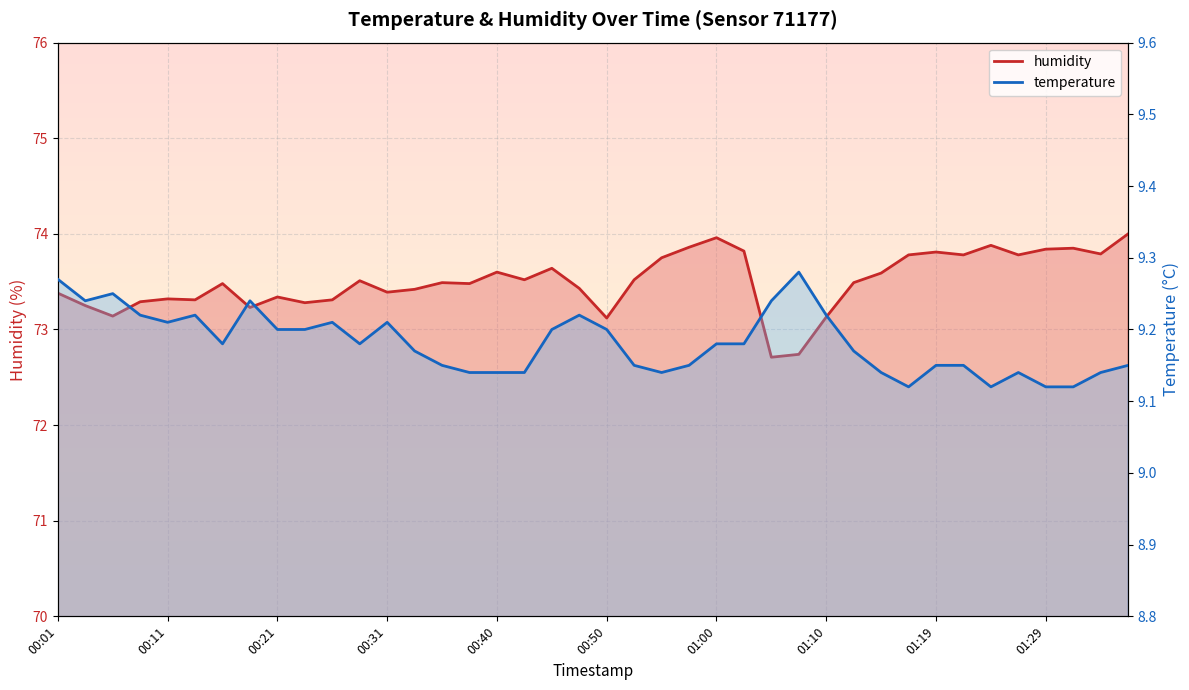

How many interior local peaks does the humidity series have?

11